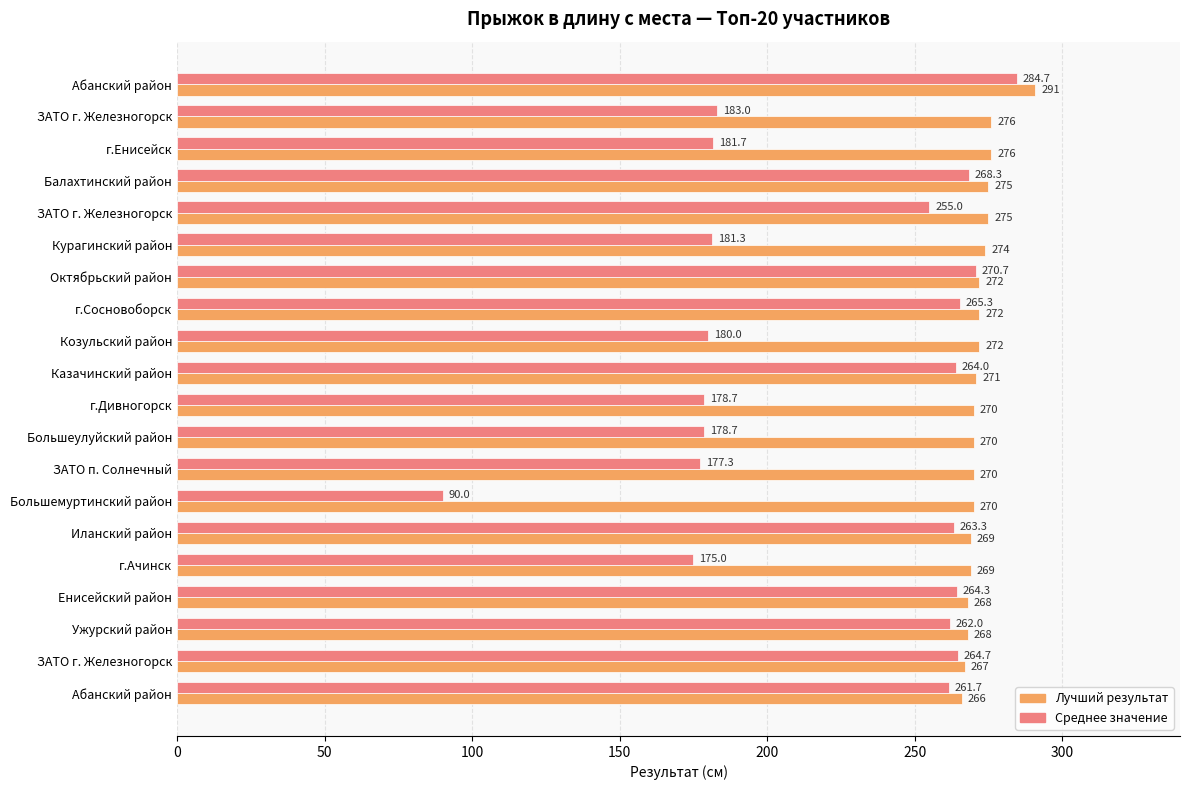

Reading left to right, extract all data points from this chart.

Лучший результат: 291.0	276.0	276.0	275.0	275.0	274.0	272.0	272.0	272.0	271.0	270.0	270.0	270.0	270.0	269.0	269.0	268.0	268.0	267.0	266.0
Среднее значение: 284.7	183.0	181.7	268.3	255.0	181.3	270.7	265.3	180.0	264.0	178.7	178.7	177.3	90.0	263.3	175.0	264.3	262.0	264.7	261.7